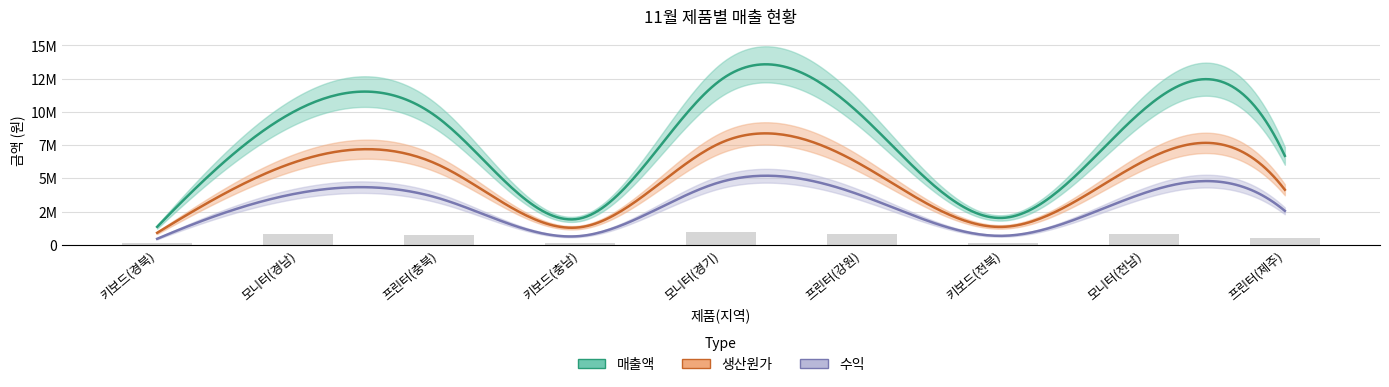

What position from the left is 모니터(전남)?

8